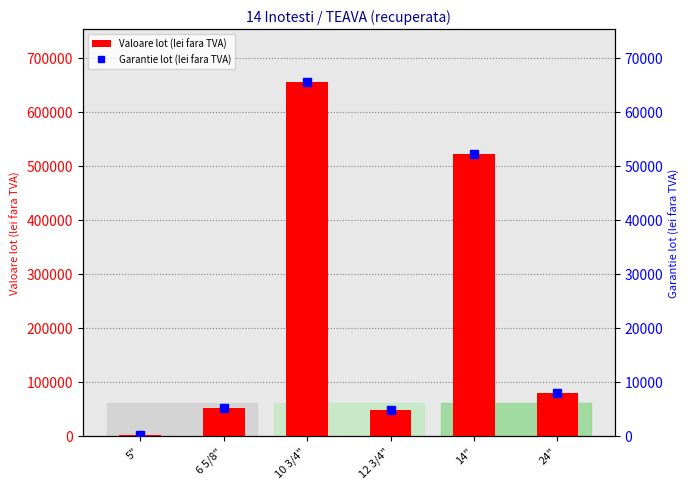

Is it true that Garantie lot (lei fara TVA) equals 7878.9 at 24"?

True